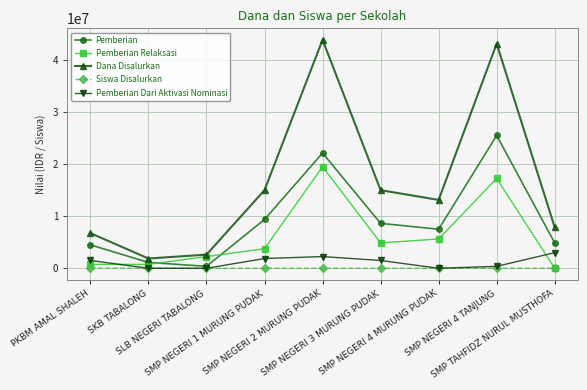

Which series has the widest spread of values?

Dana Disalurkan